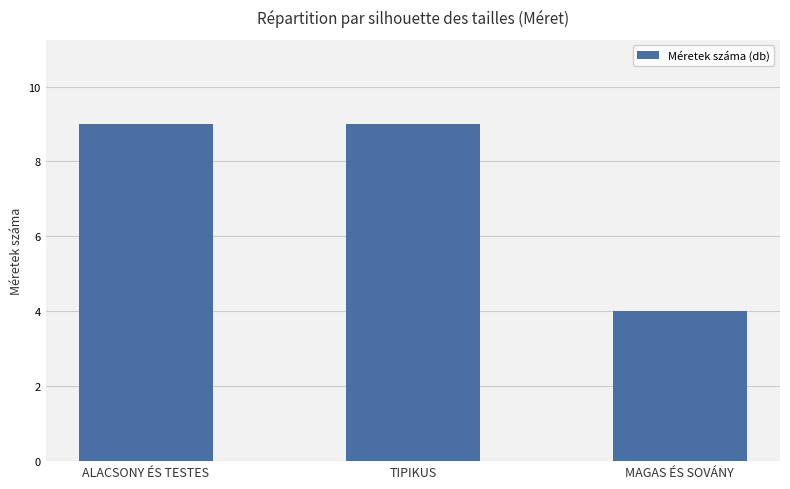

What is the ratio of the value at ALACSONY ÉS TESTES to the value at MAGAS ÉS SOVÁNY?

2.2